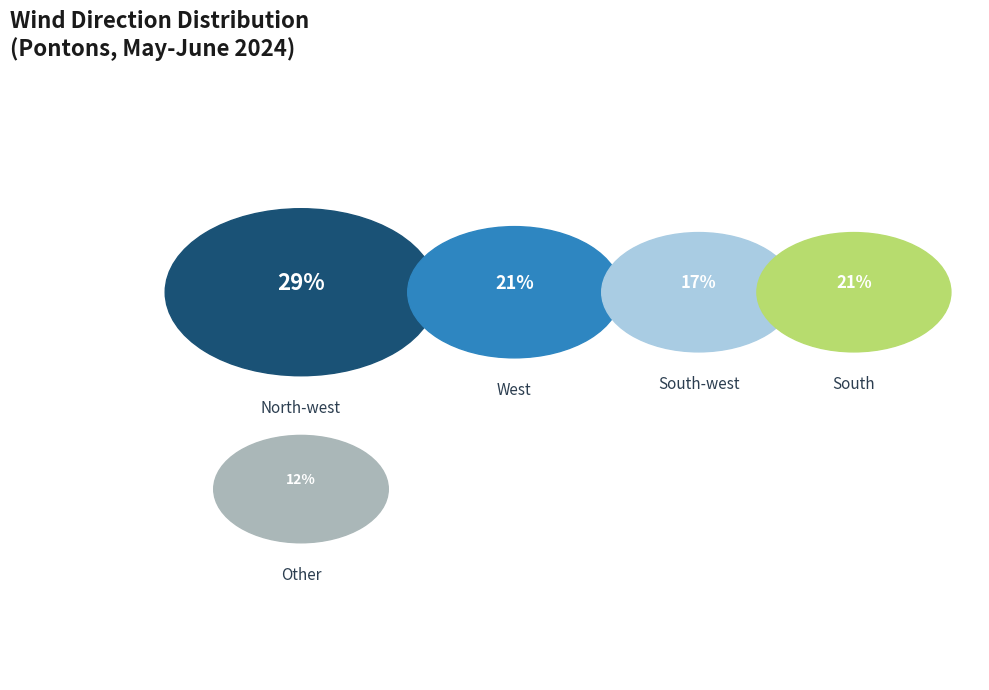

To the nearest percent, what portion does South represent?

21%